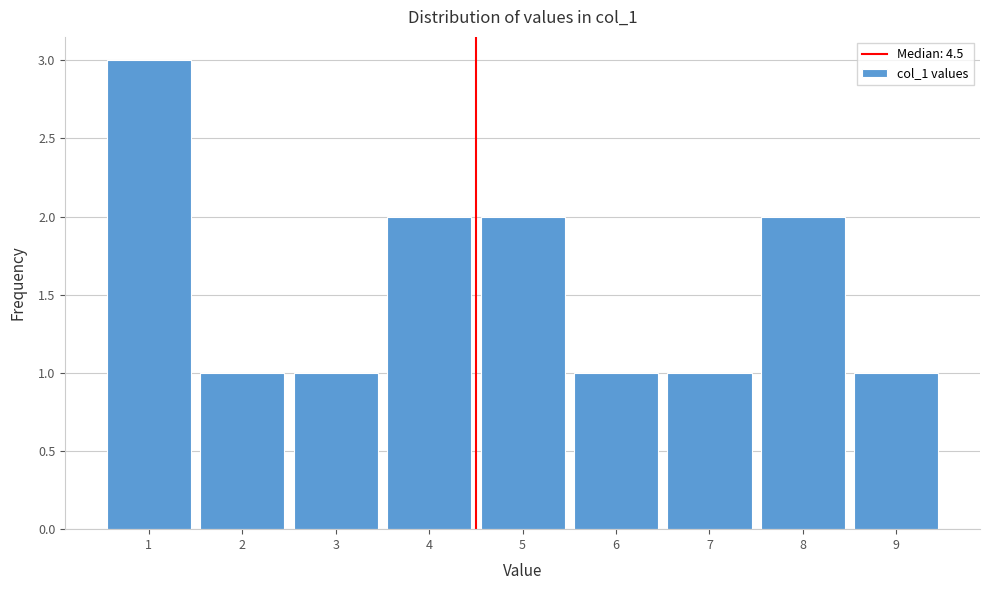

What is the height of the bar covering 4.5 to 5.5 on the x-axis? The values are not printed on the chart, so give them approximately, as read against the axis.

2